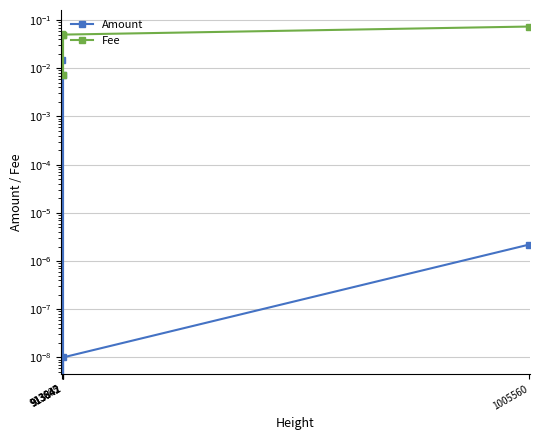

What is the greatest value displayed?

0.1